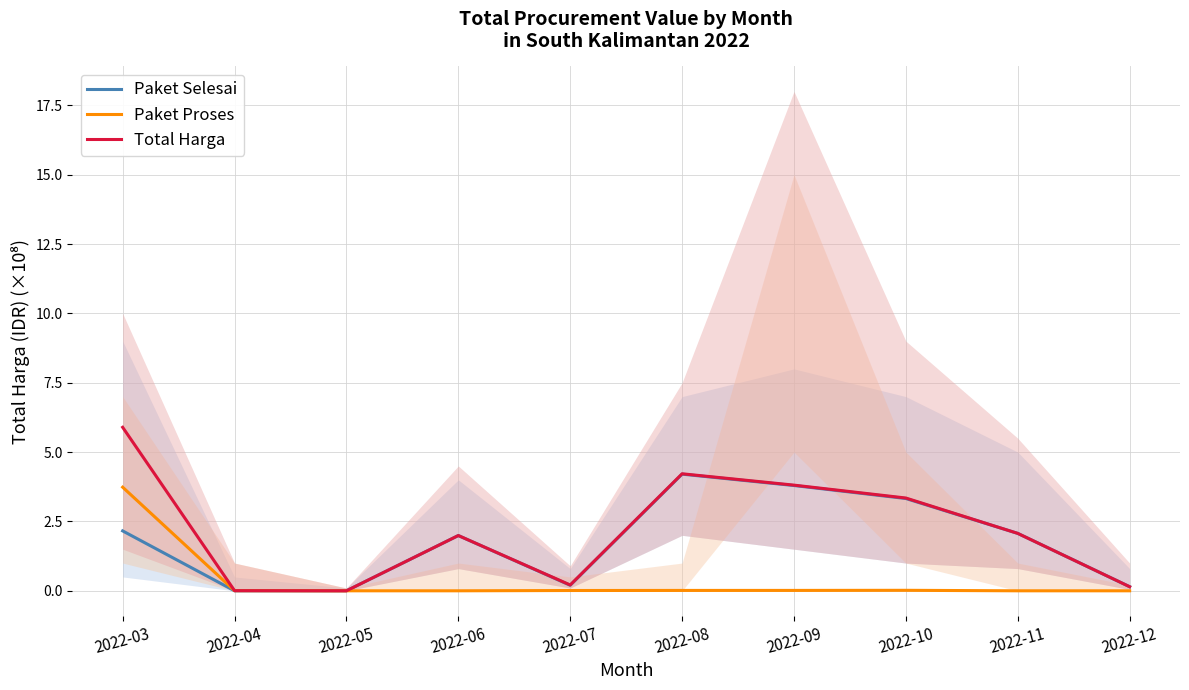

Rank the categories by Paket Selesai value from highest to lowest.

2022-08, 2022-09, 2022-10, 2022-03, 2022-11, 2022-06, 2022-07, 2022-12, 2022-04, 2022-05